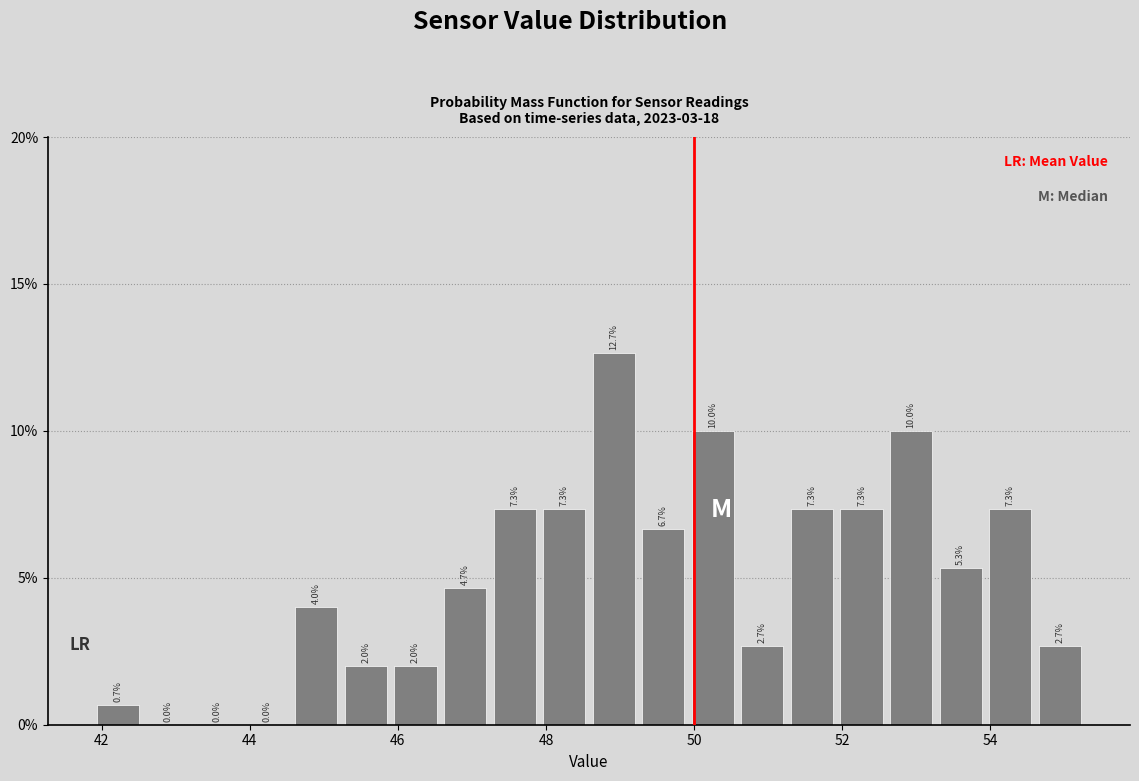

Around what value on the x-axis is the tallest bar? Give the approximate position of its centre, as read against the axis.

49.0